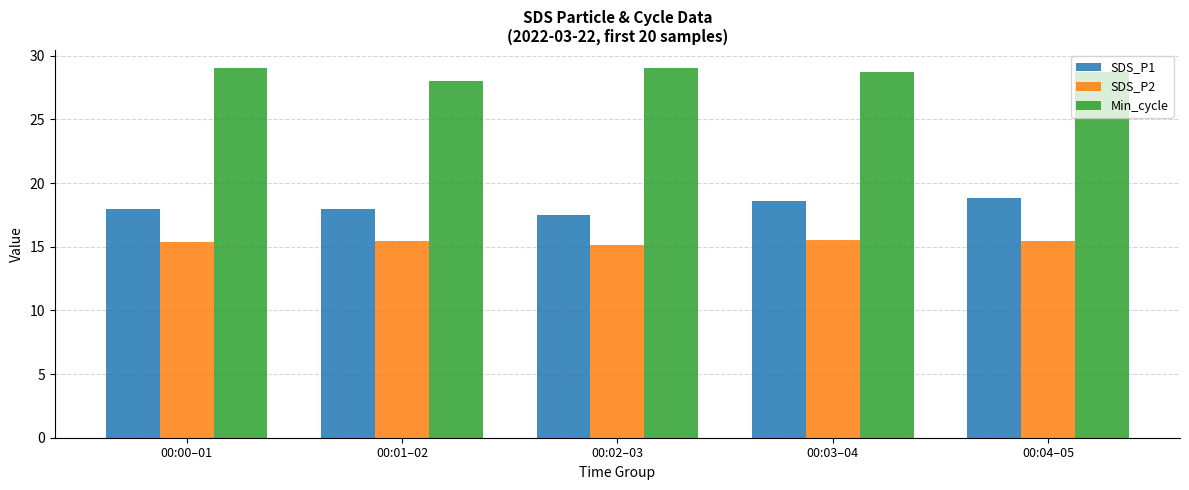

Is it true that SDS_P2 equals 26.2 at 00:02–03?

False